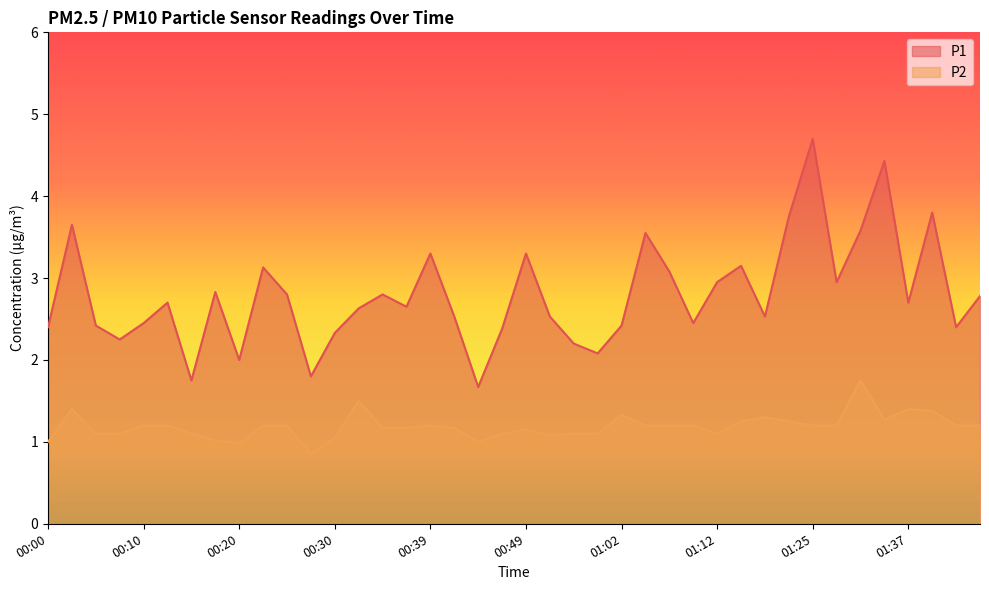

What is the sum of all P2 values?

47.6